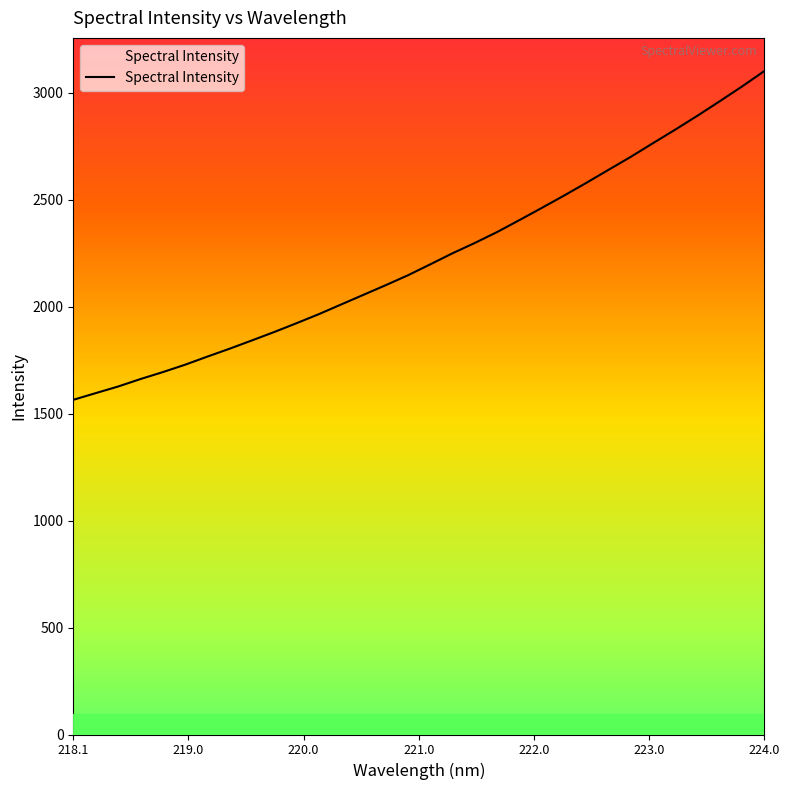

What is the smallest value displayed?

1564.0